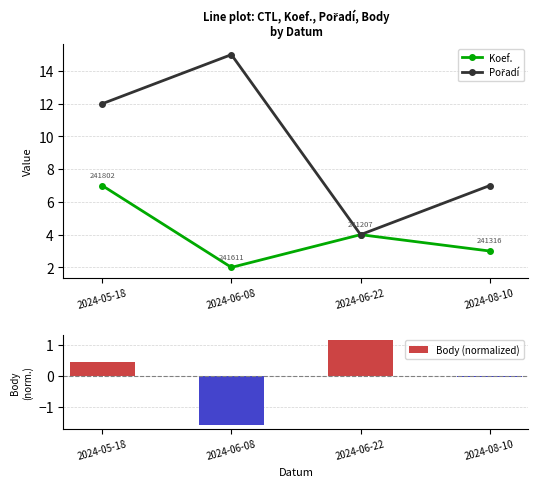

What position from the right is 2024-05-18?

4